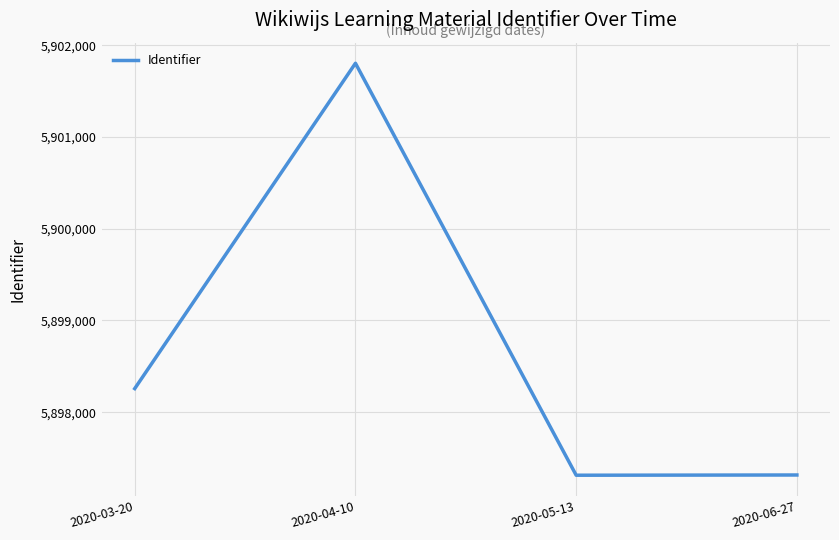

Which label corresponds to the largest value in the chart?

2020-04-10